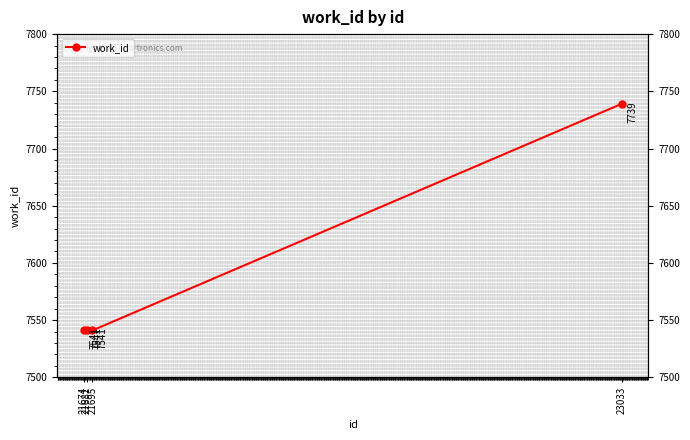

Reading left to right, extract all data points from this chart.

21674=7541	21681=7541	21695=7541	23033=7739